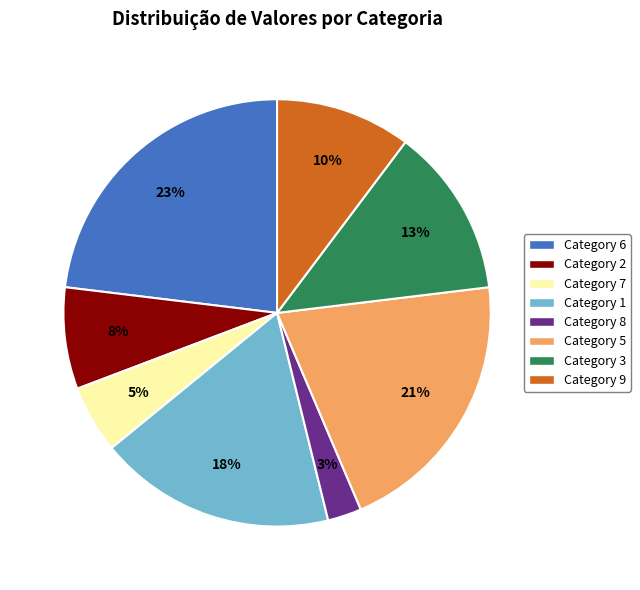

To the nearest percent, what is the average slice percentage?

12%